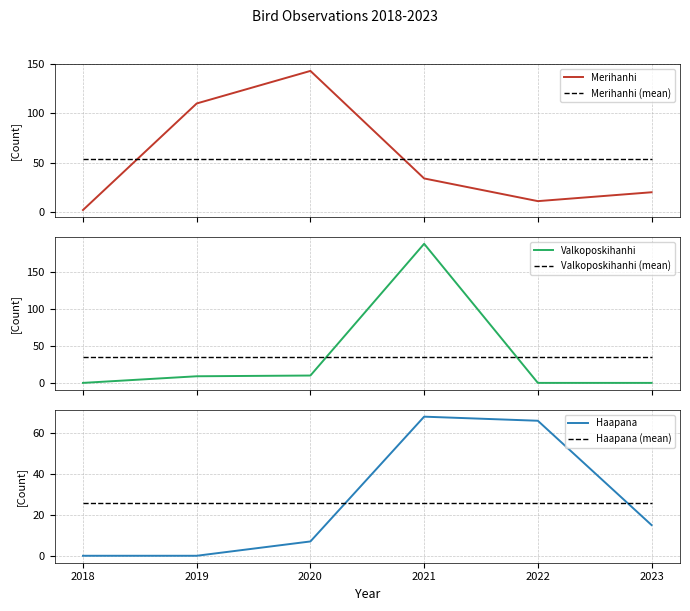

True or false: Haapana (mean) has a value of 36.6 at 2023.

False